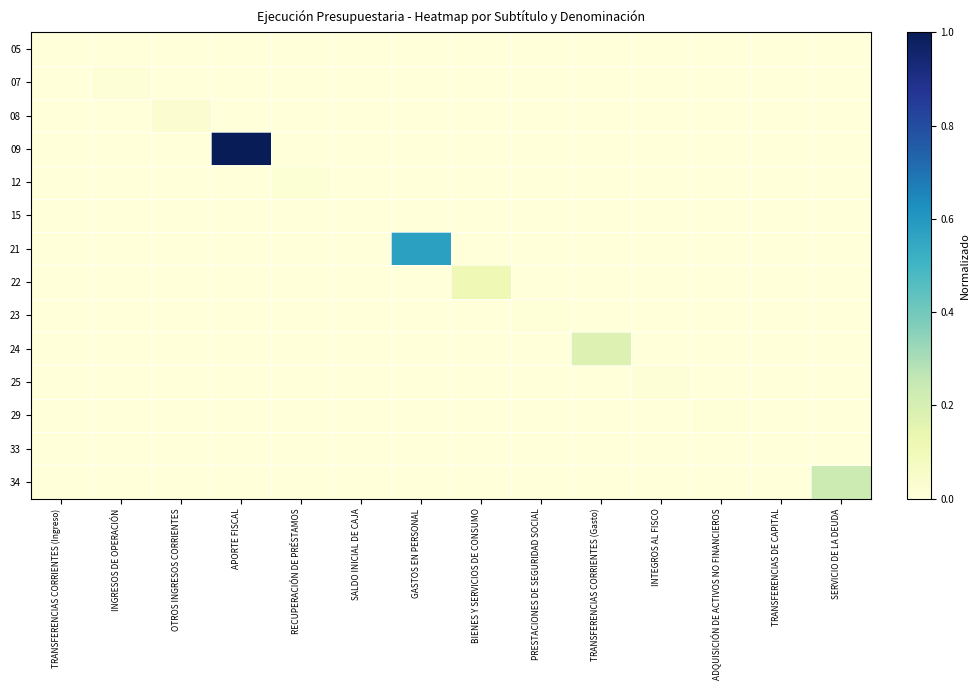

Which series has the largest total across all categories?

09